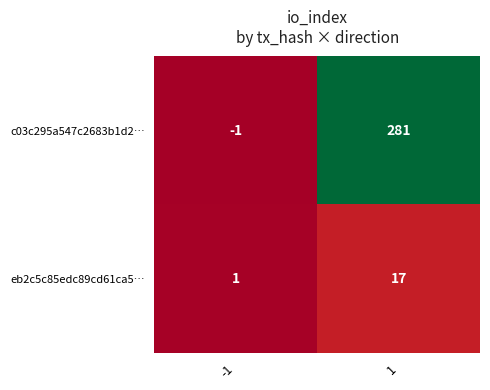

Read the c03c295a547c2683b1d2… value at 1, to the nearest 50.

300